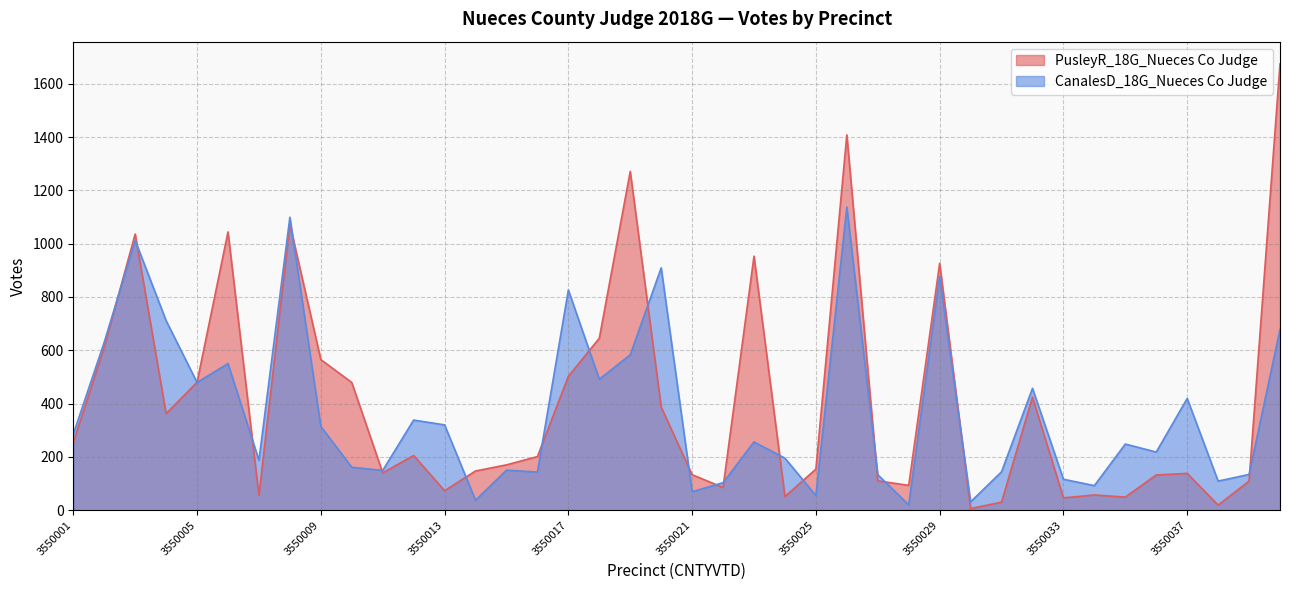

Which series has the largest total across all categories?

PusleyR_18G_Nueces Co Judge